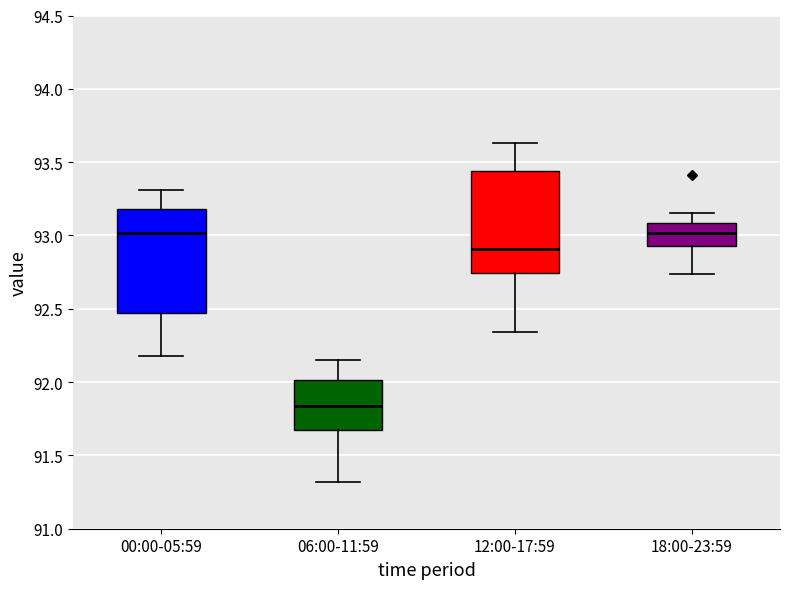

Reading left to right, transcribe this box plot: for each box, give where its median line is, the range the box spans, and where its two whiskers end, as read against the y-axis. The values are not printed on the chart, so give them approximately, as read against the axis.

00:00-05:59: median 93.00, box 92.45 to 93.20, whiskers 92.20 to 93.30
06:00-11:59: median 91.85, box 91.65 to 92.00, whiskers 91.30 to 92.15
12:00-17:59: median 92.90, box 92.75 to 93.45, whiskers 92.35 to 93.65
18:00-23:59: median 93.00, box 92.95 to 93.10, whiskers 92.75 to 93.15